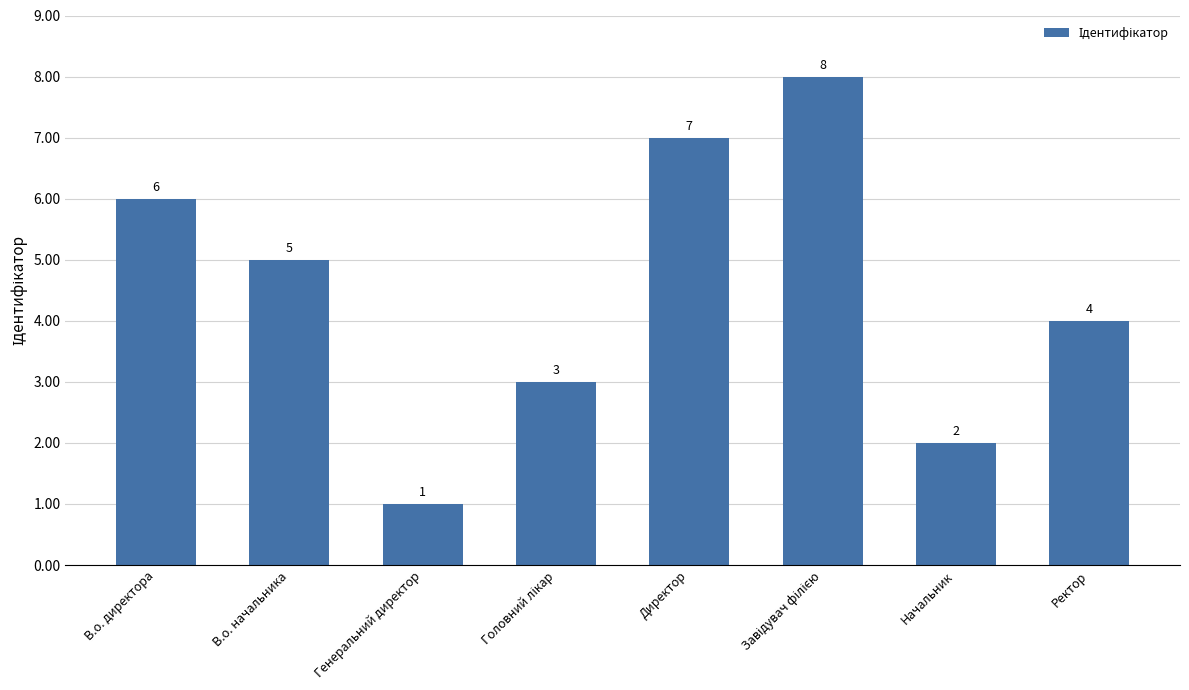

Reading right to left, transcribe all the data shown in this chart.

4	2	8	7	3	1	5	6